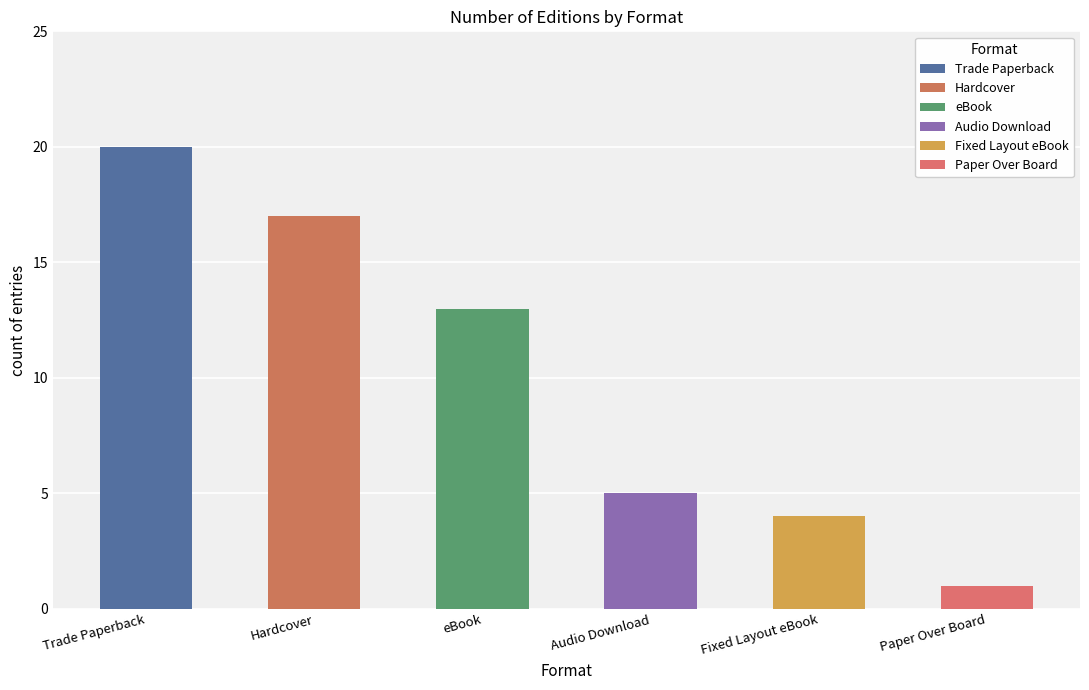

Where does the data first go above 13?

Trade Paperback